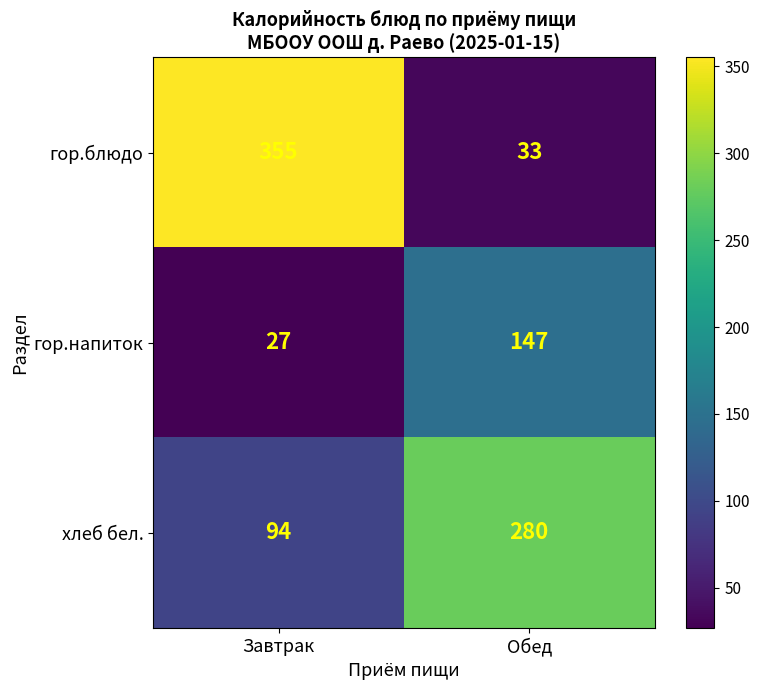

Rank the series by their maximum value, from lowest to highest.

гор.напиток, хлеб бел., гор.блюдо